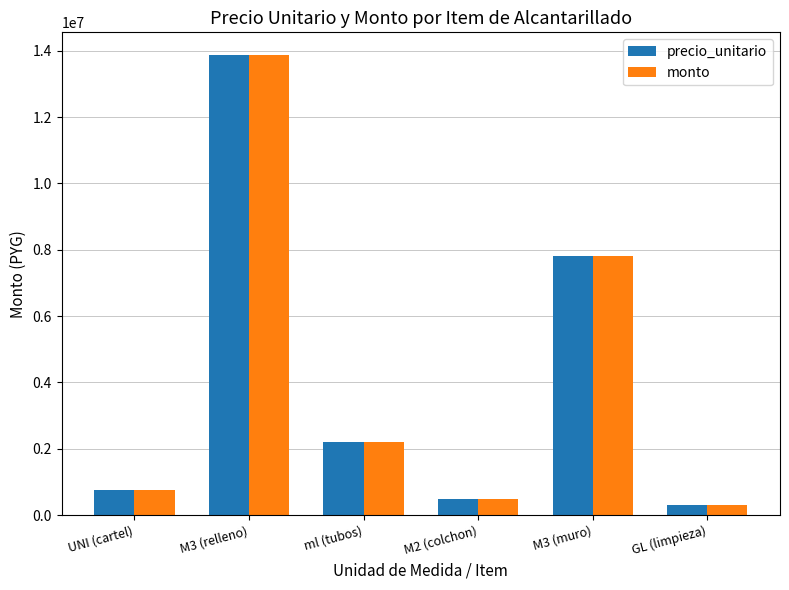

What is the label of the 2nd bar from the left?

M3 (relleno)